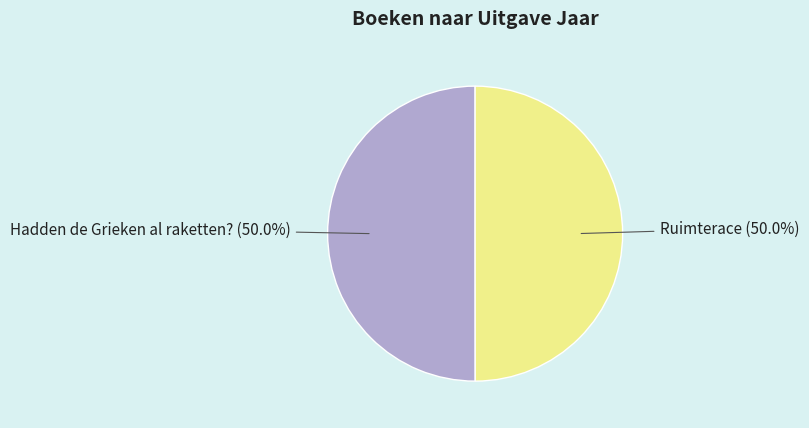

To the nearest percent, what is the average slice percentage?

50%